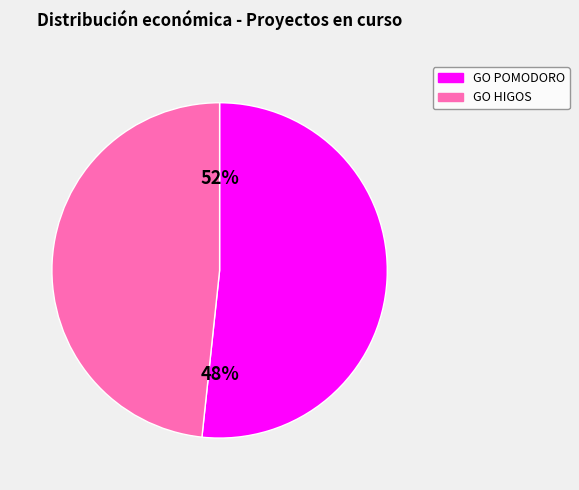

Which slice is the largest?

GO POMODORO